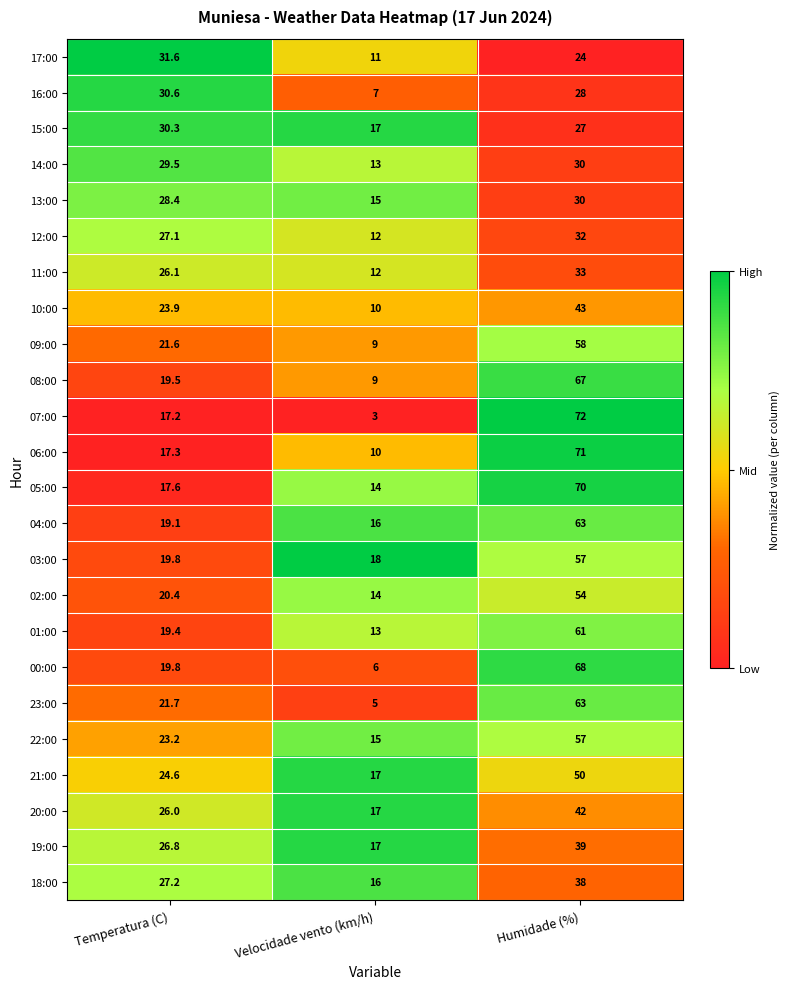

True or false: 21:00 has a value of 9.7 at Velocidade vento (km/h).

False